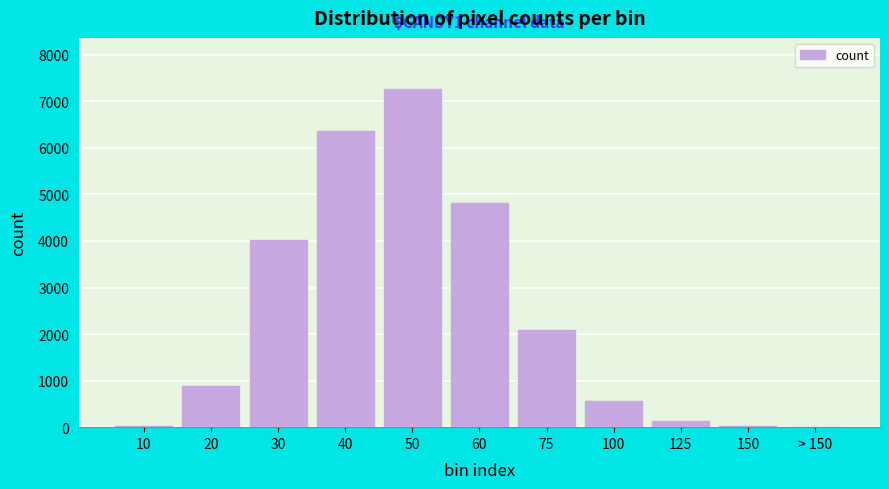

What is the change in value from 40 to 75?

-4263